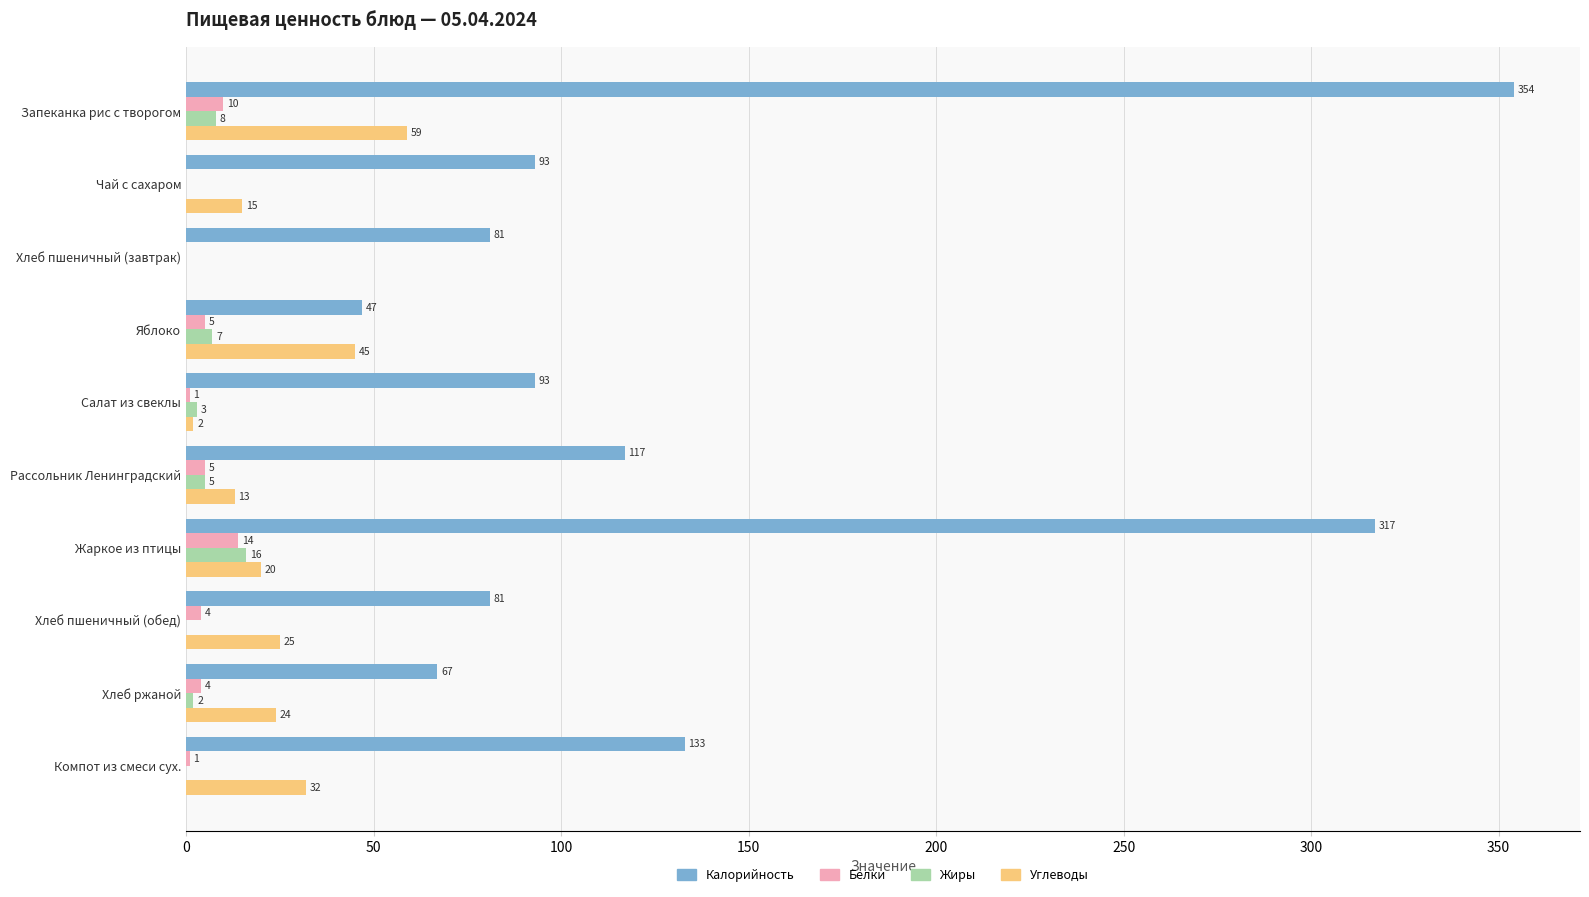

The Жиры series shows 5 at Рассольник Ленинградский. True or false?

True